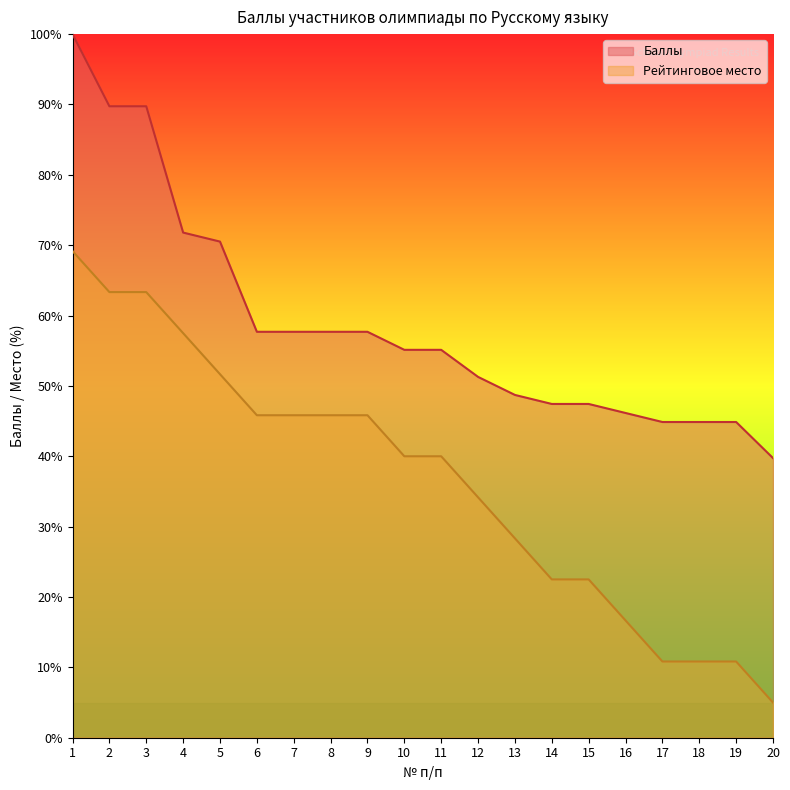

Which series has the widest spread of values?

Рейтинговое место